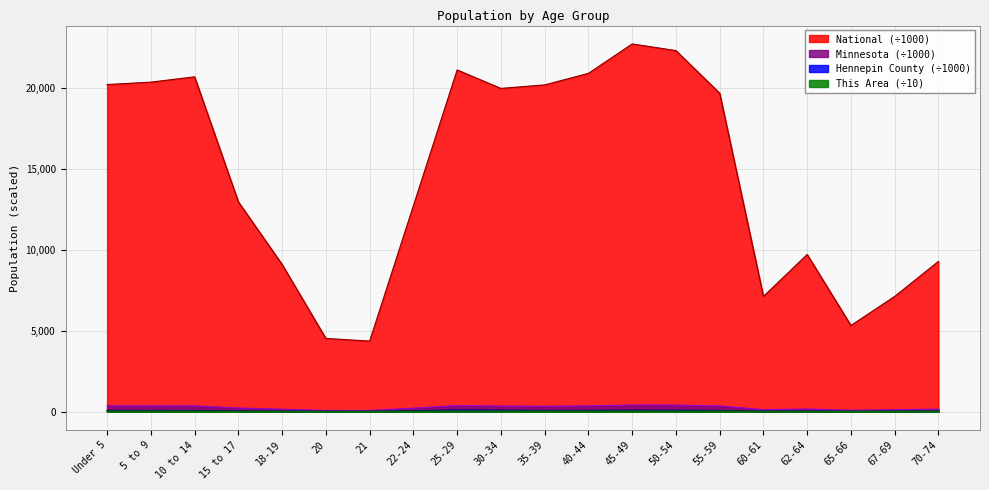

How many data points in Hennepin County are less than 69?

10